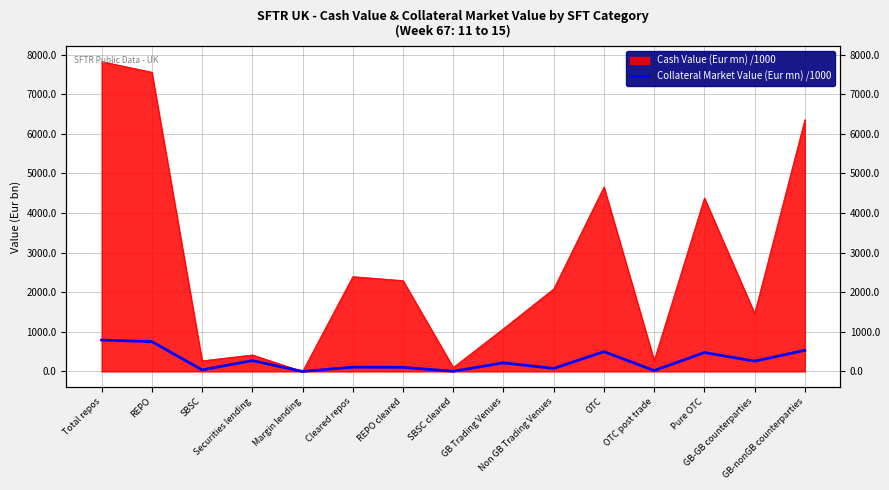

What is the label of the 2nd point from the left?

REPO